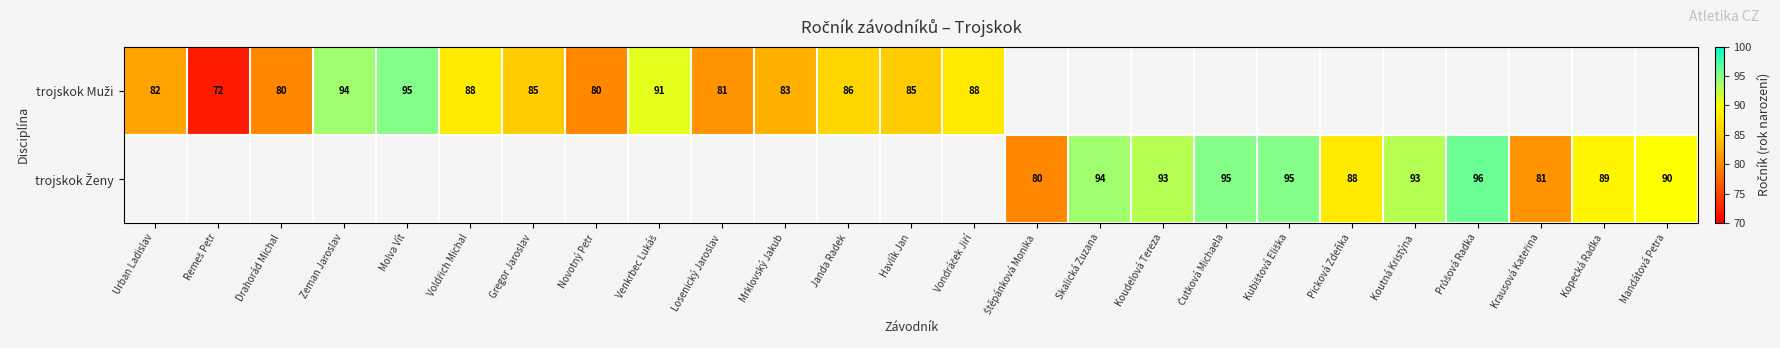

The trojskok Ženy series shows 80.0 at Štěpánková Monika. True or false?

True